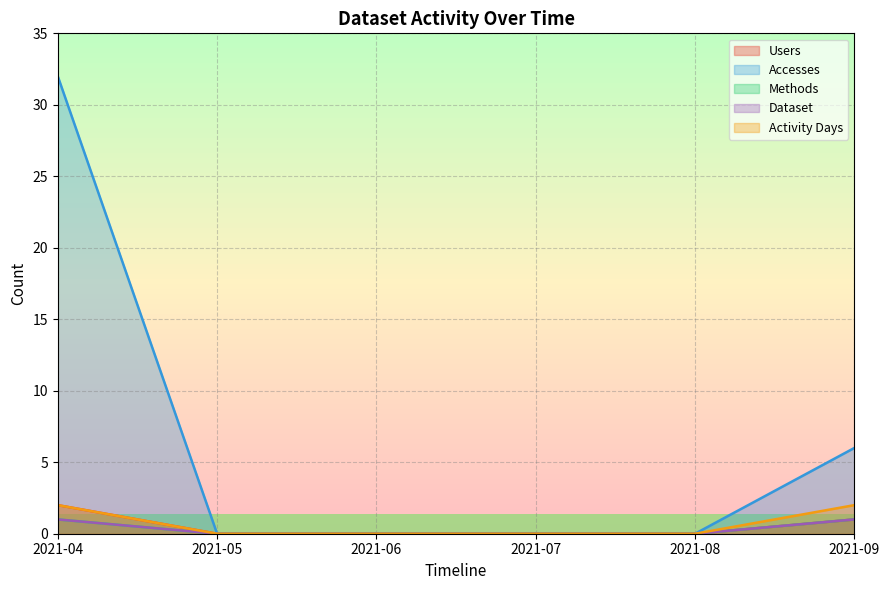

What is the difference between the Methods values at 2021-04 and 2021-07?

1